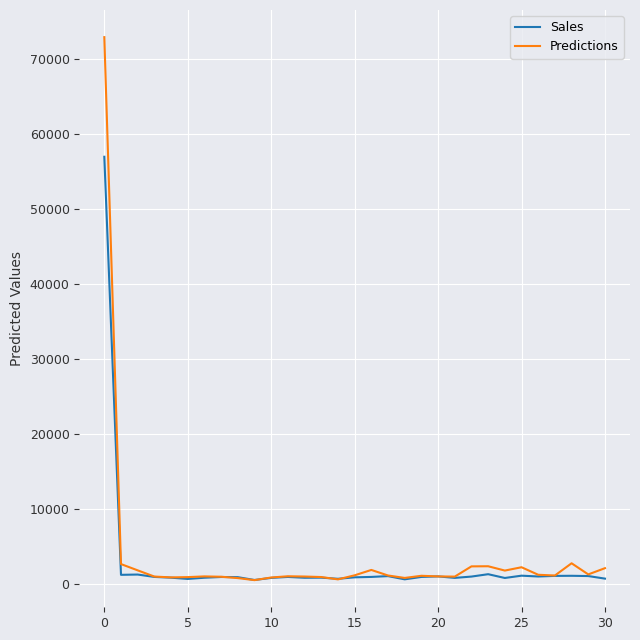

Which series has the widest spread of values?

Predictions